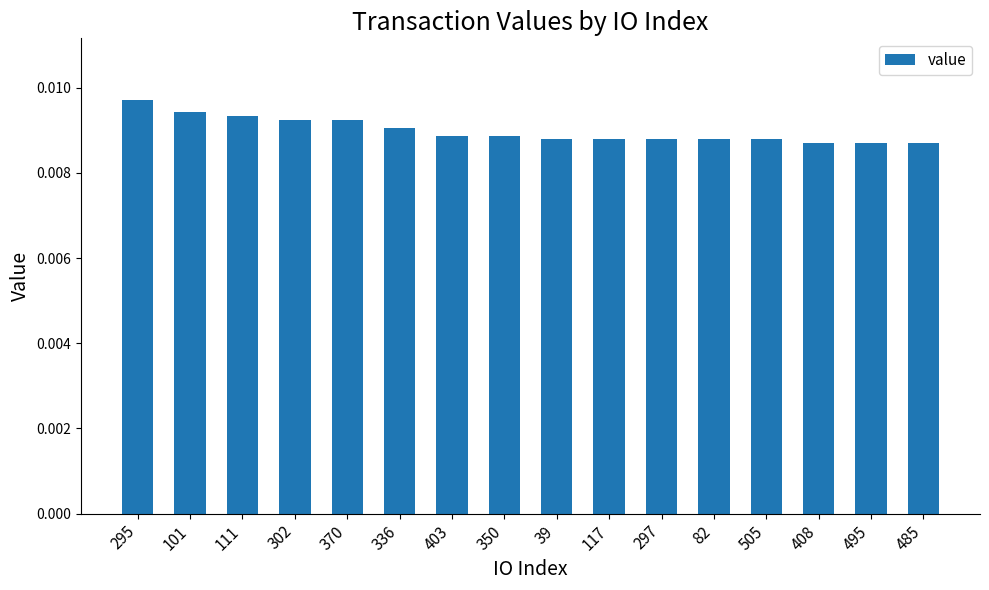

At which category does the chart reach its peak across all series?

295